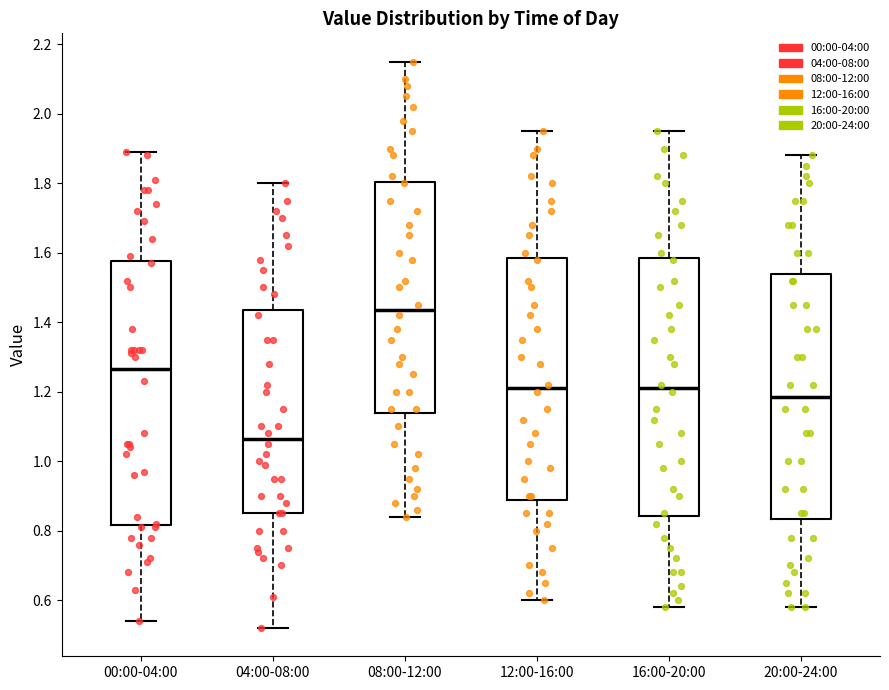

Which box has the lowest median line?

04:00-08:00